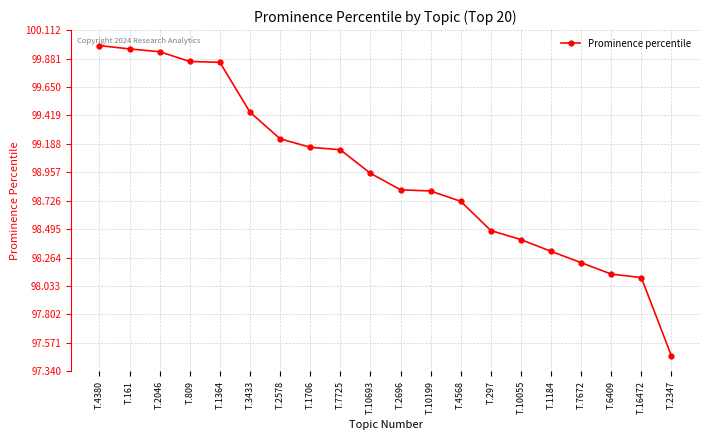

What is the label of the 6th point from the left?

T.3433